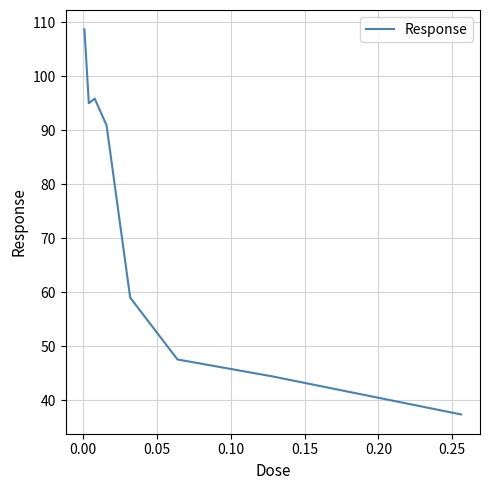

What is the maximum value shown in the chart?

108.7